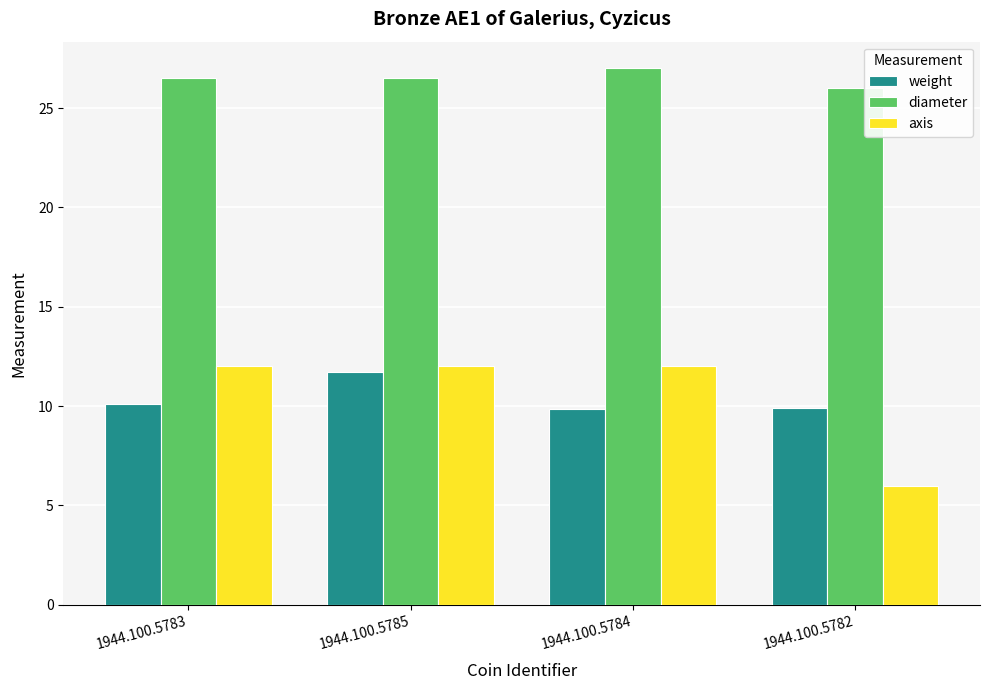

What position from the right is 1944.100.5782?

1